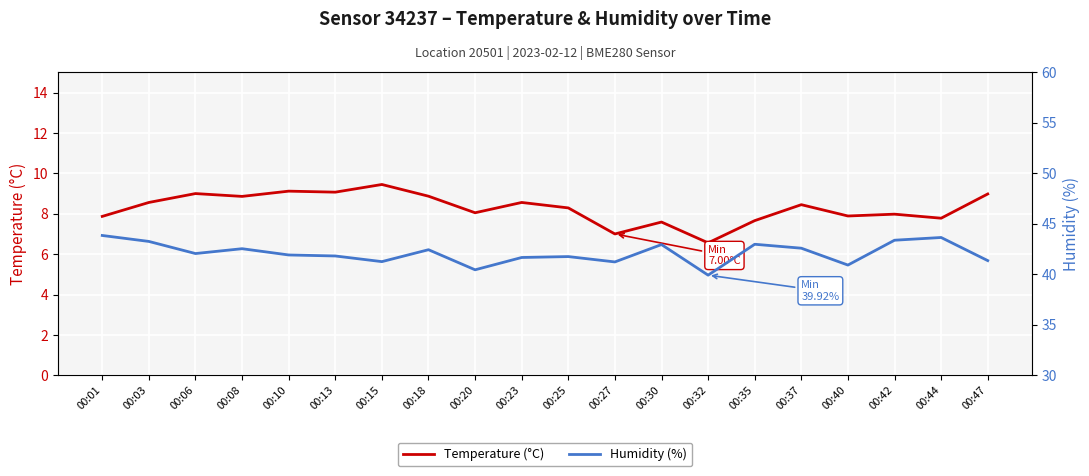

The Humidity (%) series shows 21.4 at 00:03. True or false?

False